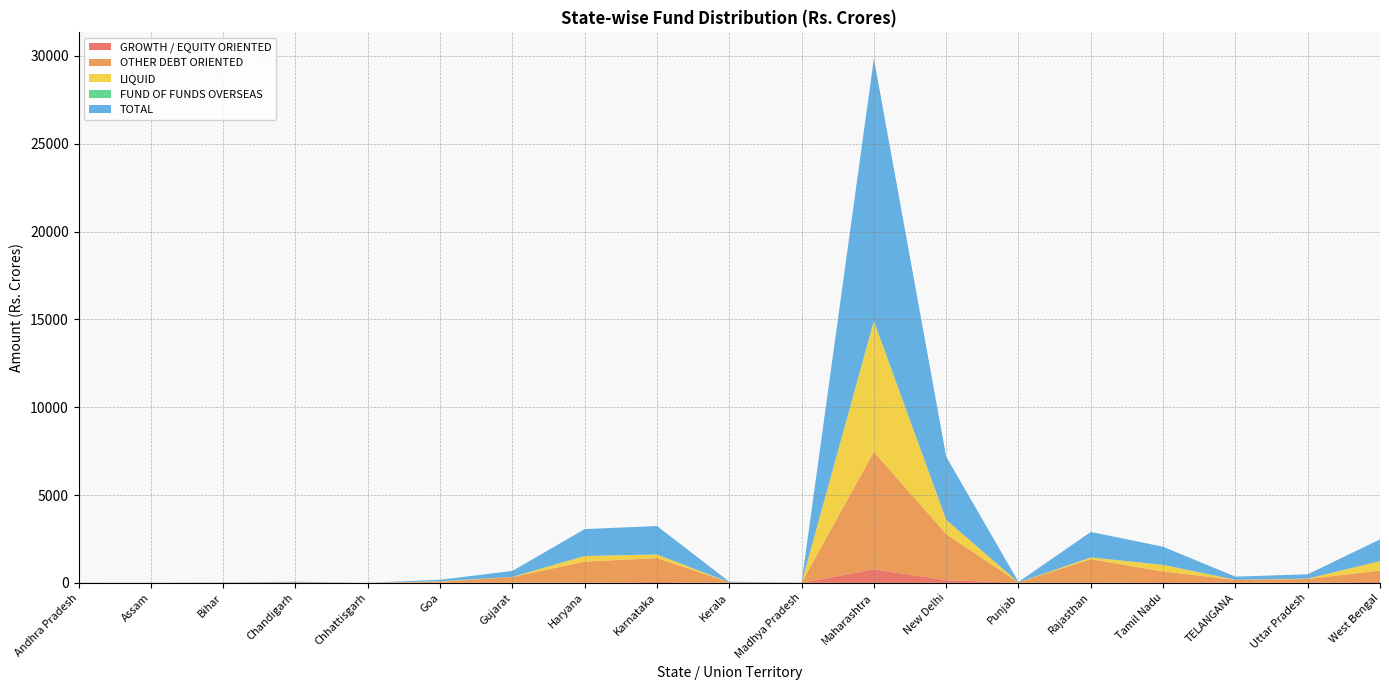

Reading left to right, extract all data points from this chart.

GROWTH / EQUITY ORIENTED: 1.2	0.7	1.4	5.8	0.9	6.7	17.8	8.9	48.0	5.6	1.3	767.1	152.3	4.9	3.3	39.3	6.6	14.0	50.5
OTHER DEBT ORIENTED: 6.0	3.8	10.3	26.6	1.0	52.0	315.9	1197.6	1364.3	21.9	7.9	6697.5	2620.3	20.0	1342.2	609.3	161.1	205.2	649.6
LIQUID: 0.0	0.0	0.0	0.0	0.0	27.0	5.3	322.1	198.3	4.2	0.0	7424.1	811.8	0.4	103.6	372.5	6.8	22.5	533.6
FUND OF FUNDS OVERSEAS: 0.1	0.0	0.0	0.1	0.0	1.5	0.5	1.1	7.2	0.4	0.0	35.6	7.1	0.8	0.0	6.5	2.0	1.5	3.0
TOTAL: 7.3	4.5	11.7	32.5	1.9	87.2	339.4	1529.6	1617.8	32.1	9.2	14924.4	3591.5	26.0	1449.2	1027.6	176.4	243.2	1236.7